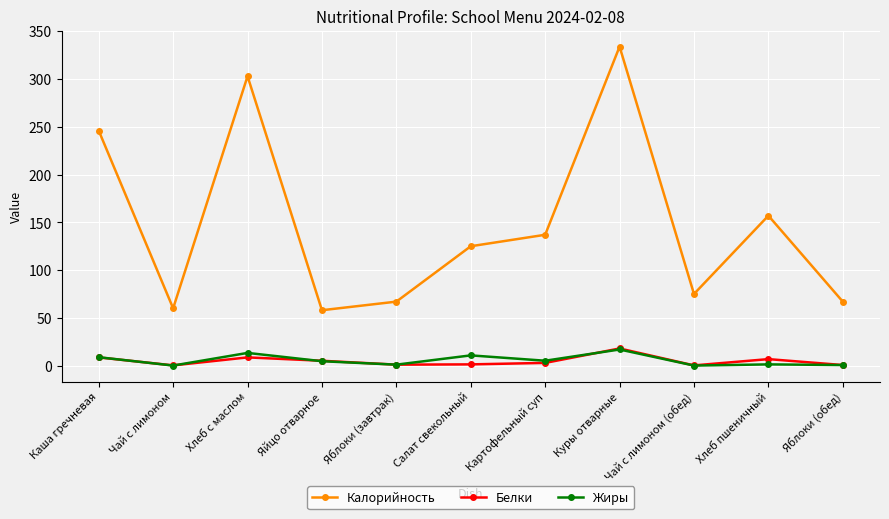

True or false: Белки has more than 1 points higher than both neighbors.

True